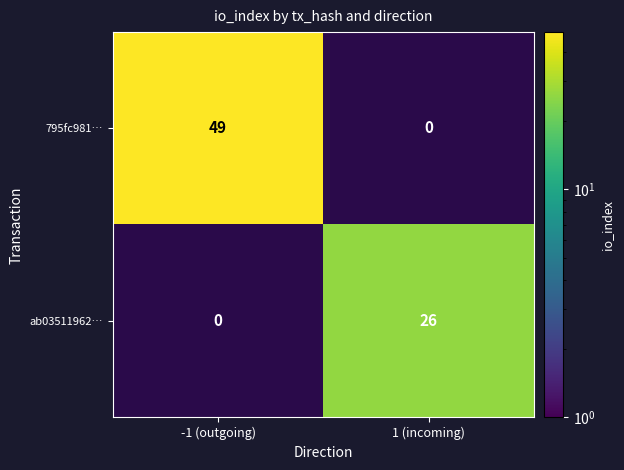

Is it true that ab03511962… equals 26 at 1 (incoming)?

True